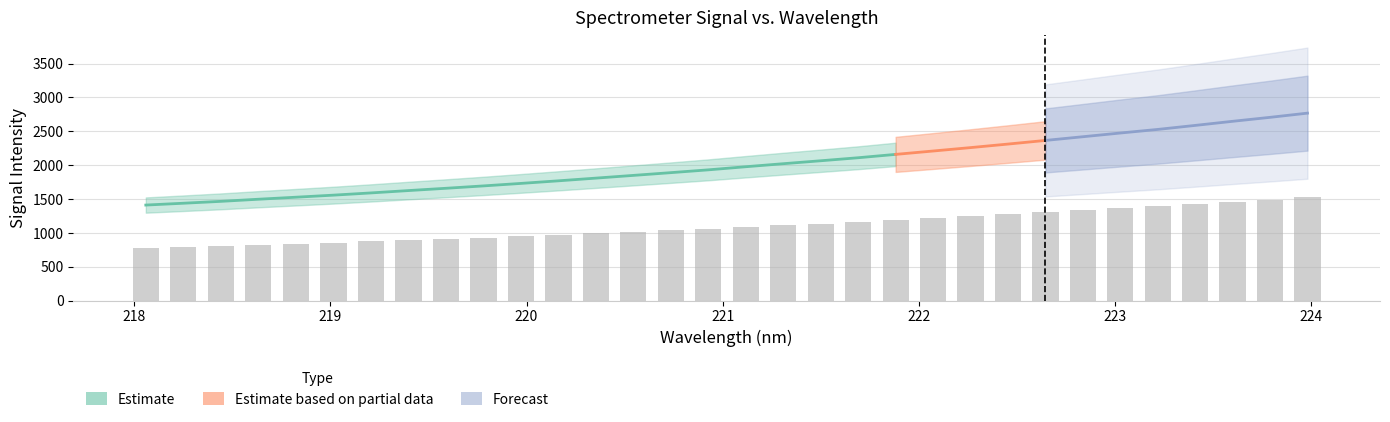

Reading left to right, transcribe all the data shown in this chart.

775.5	790.3	805.7	822.9	839.3	856.0	874.1	893.2	911.8	931.1	951.3	972.4	994.3	1016.5	1038.8	1061.5	1086.8	1111.4	1135.3	1159.9	1187.1	1214.5	1242.1	1270.9	1300.5	1330.5	1360.7	1389.9	1422.4	1455.7	1488.0	1522.1